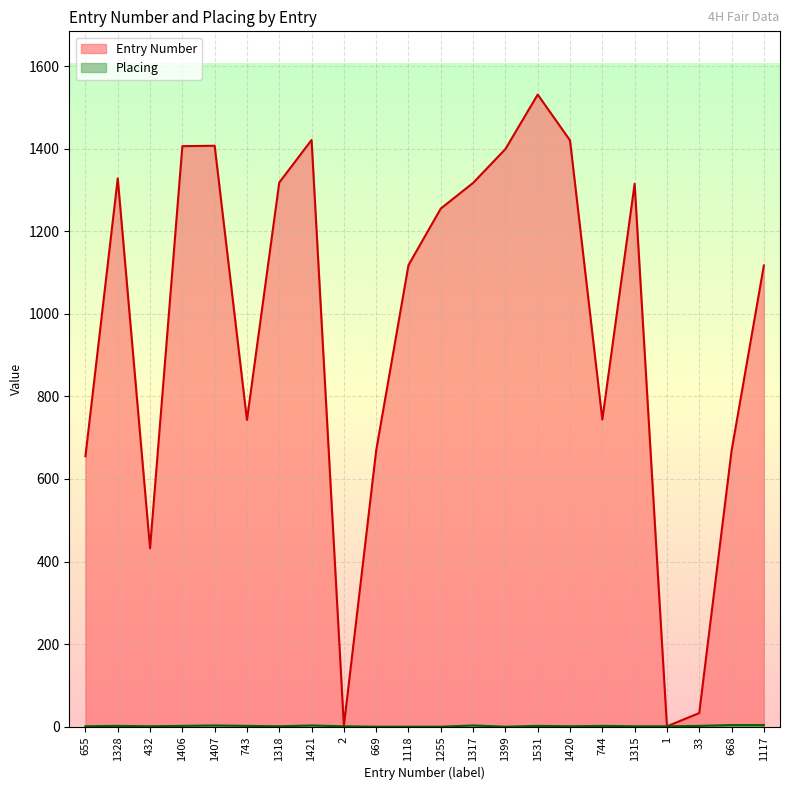

How many values in the Entry Number series are below 1255?

11